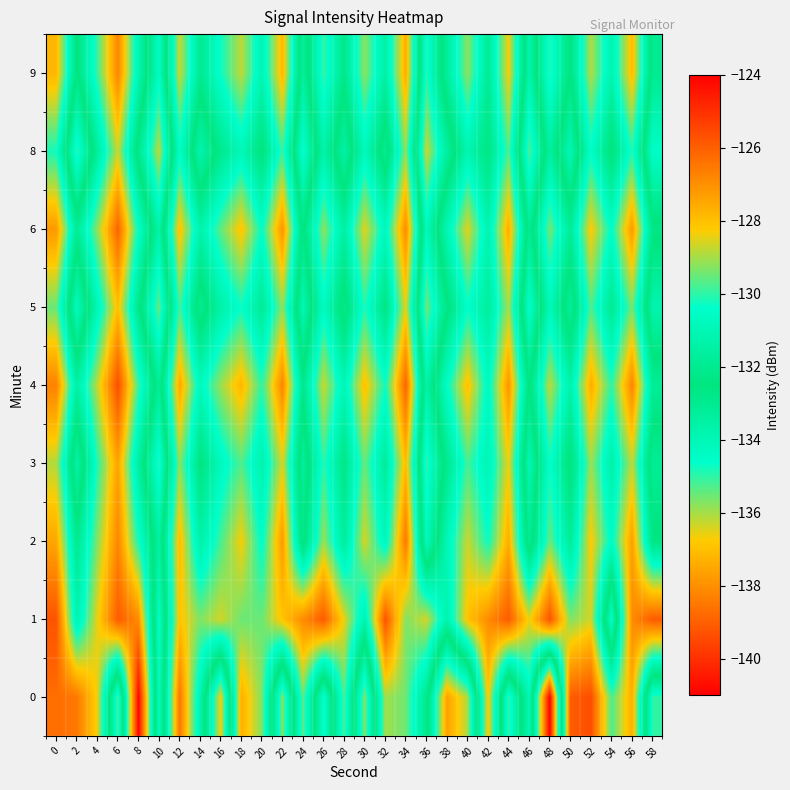

Reading right to left, transcribe all the data shown in this chart.

0: 58=-135.0	56=-127.6	54=-129.8	52=-125.6	50=-126.0	48=-141.0	46=-131.0	44=-135.0	42=-128.2	40=-136.0	38=-137.6	36=-132.1	34=-129.5	32=-129.0	30=-135.7	28=-129.7	26=-134.8	24=-129.6	22=-135.7	20=-129.3	18=-127.6	16=-136.7	14=-131.2	12=-126.5	10=-134.3	8=-124.1	6=-135.3	4=-128.4	2=-126.5	0=-126.3
1: 58=-125.9	56=-126.9	54=-134.4	52=-128.6	50=-129.3	48=-125.7	46=-128.4	44=-125.9	42=-126.9	40=-128.1	38=-131.2	36=-128.6	34=-129.3	32=-125.7	30=-131.2	28=-128.4	26=-125.9	24=-126.9	22=-128.1	20=-129.5	18=-129.5	16=-128.6	14=-129.3	12=-128.1	10=-134.4	8=-126.9	6=-125.9	4=-128.4	2=-131.2	0=-125.7
2: 58=-132.4	56=-127.3	54=-130.6	52=-128.2	50=-131.8	48=-129.5	46=-133.1	44=-127.6	42=-130.3	40=-128.7	38=-131.0	36=-134.2	34=-126.5	32=-130.9	30=-128.6	28=-131.7	26=-129.1	24=-132.8	22=-127.2	20=-130.5	18=-128.3	16=-129.8	14=-131.4	12=-127.9	10=-133.5	8=-130.2	6=-126.8	4=-129.3	2=-132.1	0=-127.5
3: 58=-133.2	56=-128.8	54=-131.4	52=-129.1	50=-132.7	48=-130.3	46=-134.0	44=-128.4	42=-131.1	40=-129.8	38=-132.1	36=-135.0	34=-127.9	32=-131.8	30=-129.5	28=-132.3	26=-130.0	24=-133.4	22=-128.6	20=-131.3	18=-129.7	16=-130.8	14=-132.5	12=-129.2	10=-134.9	8=-131.6	6=-127.4	4=-130.1	2=-133.7	0=-128.9
4: 58=-131.8	56=-126.8	54=-130.0	52=-127.6	50=-131.3	48=-128.8	46=-132.6	44=-127.1	42=-130.7	40=-128.0	38=-130.5	36=-133.7	34=-126.1	32=-130.3	30=-128.0	28=-131.0	26=-128.7	24=-132.2	22=-126.8	20=-130.0	18=-127.8	16=-129.1	14=-130.8	12=-127.5	10=-133.2	8=-129.9	6=-125.6	4=-128.8	2=-131.5	0=-126.7
5: 58=-133.8	56=-129.4	54=-132.0	52=-129.7	50=-133.3	48=-130.9	46=-134.6	44=-129.0	42=-131.7	40=-130.4	38=-132.7	36=-135.6	34=-128.5	32=-132.4	30=-130.1	28=-132.9	26=-130.6	24=-134.0	22=-129.2	20=-131.9	18=-130.3	16=-131.4	14=-133.1	12=-129.8	10=-135.5	8=-132.2	6=-128.0	4=-131.0	2=-134.3	0=-129.5
6: 58=-132.3	56=-127.2	54=-130.5	52=-128.2	50=-131.8	48=-129.4	46=-133.1	44=-127.6	42=-131.2	40=-128.5	38=-131.0	36=-134.2	34=-126.9	32=-130.8	30=-128.5	28=-131.5	26=-129.2	24=-132.7	22=-127.1	20=-130.4	18=-128.1	16=-129.6	14=-131.3	12=-128.0	10=-133.7	8=-130.4	6=-126.1	4=-129.2	2=-131.9	0=-127.2
8: 58=-134.5	56=-130.1	54=-132.7	52=-130.4	50=-134.0	48=-131.6	46=-135.3	44=-129.7	42=-132.4	40=-131.1	38=-133.4	36=-136.3	34=-129.2	32=-133.1	30=-130.8	28=-133.6	26=-131.3	24=-134.7	22=-129.9	20=-132.6	18=-130.9	16=-132.1	14=-133.8	12=-130.5	10=-136.2	8=-132.9	6=-128.7	4=-131.7	2=-135.0	0=-130.2
9: 58=-133.0	56=-127.9	54=-131.2	52=-128.9	50=-132.5	48=-130.1	46=-133.8	44=-128.3	42=-131.9	40=-129.2	38=-131.7	36=-134.9	34=-127.6	32=-131.5	30=-129.2	28=-132.2	26=-129.9	24=-133.4	22=-127.8	20=-131.1	18=-128.8	16=-130.3	14=-132.0	12=-128.7	10=-134.4	8=-131.1	6=-126.8	4=-129.9	2=-132.6	0=-127.8